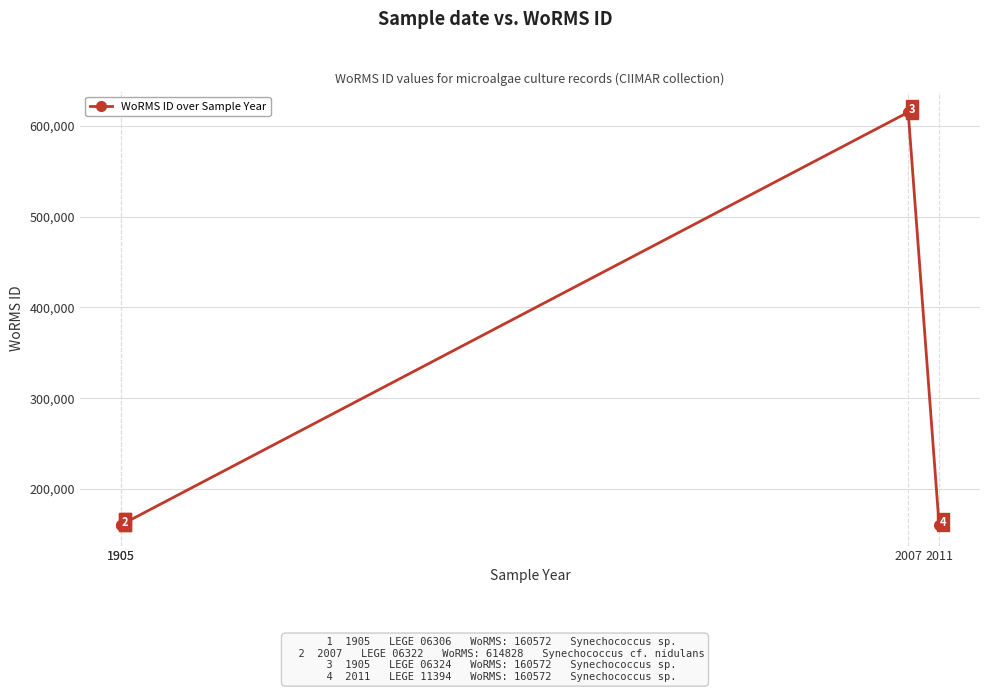

Reading left to right, list all the values displayed in this chart.

1905=160572	1905=160572	2007=614828	2011=160572